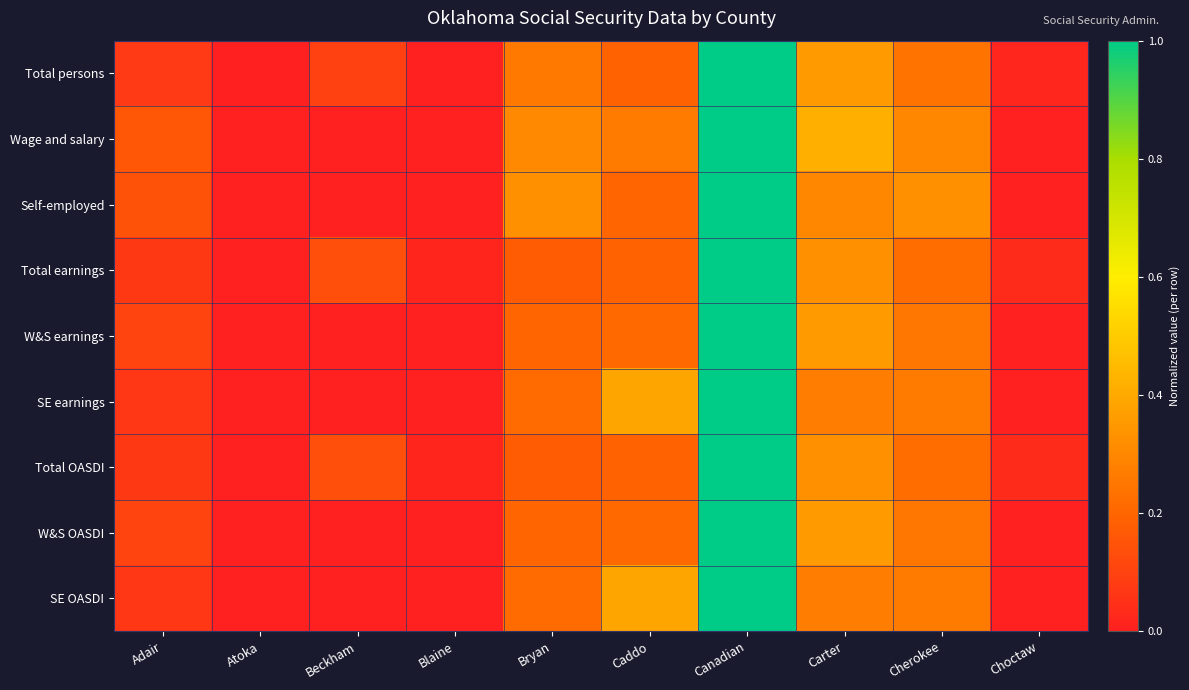

Reading left to right, list all the values displayed in this chart.

Total persons: Adair=0.1	Atoka=0.0	Beckham=0.1	Blaine=0.0	Bryan=0.3	Caddo=0.2	Canadian=1.0	Carter=0.4	Cherokee=0.2	Choctaw=0.0
Wage and salary: Adair=0.2	Atoka=0.0	Beckham=0.0	Blaine=0.0	Bryan=0.3	Caddo=0.3	Canadian=1.0	Carter=0.4	Cherokee=0.3	Choctaw=0.0
Self-employed: Adair=0.1	Atoka=0.0	Beckham=0.0	Blaine=0.0	Bryan=0.3	Caddo=0.2	Canadian=1.0	Carter=0.3	Cherokee=0.3	Choctaw=0.0
Total earnings: Adair=0.1	Atoka=0.0	Beckham=0.1	Blaine=0.0	Bryan=0.2	Caddo=0.2	Canadian=1.0	Carter=0.3	Cherokee=0.2	Choctaw=0.0
W&S earnings: Adair=0.1	Atoka=0.0	Beckham=0.0	Blaine=0.0	Bryan=0.2	Caddo=0.2	Canadian=1.0	Carter=0.4	Cherokee=0.2	Choctaw=0.0
SE earnings: Adair=0.1	Atoka=0.0	Beckham=0.0	Blaine=0.0	Bryan=0.2	Caddo=0.4	Canadian=1.0	Carter=0.3	Cherokee=0.3	Choctaw=0.0
Total OASDI: Adair=0.1	Atoka=0.0	Beckham=0.1	Blaine=0.0	Bryan=0.2	Caddo=0.2	Canadian=1.0	Carter=0.3	Cherokee=0.2	Choctaw=0.0
W&S OASDI: Adair=0.1	Atoka=0.0	Beckham=0.0	Blaine=0.0	Bryan=0.2	Caddo=0.2	Canadian=1.0	Carter=0.4	Cherokee=0.2	Choctaw=0.0
SE OASDI: Adair=0.1	Atoka=0.0	Beckham=0.0	Blaine=0.0	Bryan=0.2	Caddo=0.4	Canadian=1.0	Carter=0.3	Cherokee=0.3	Choctaw=0.0